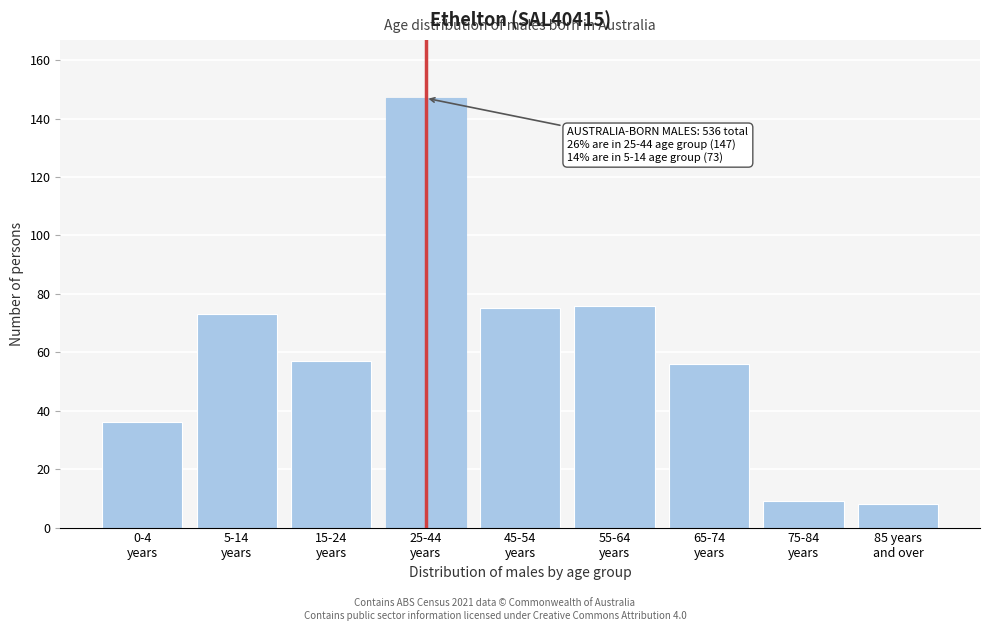

Reading left to right, list all the values displayed in this chart.

36	73	57	147	75	76	56	9	8